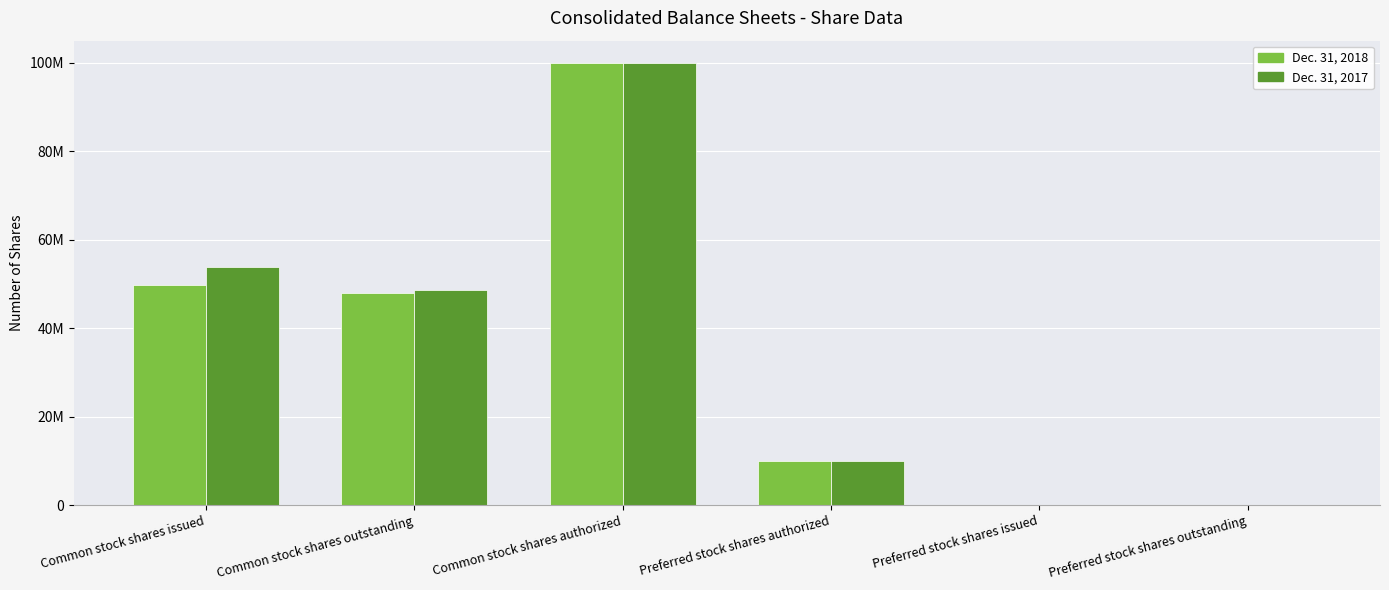

Are the bars horizontal?

No